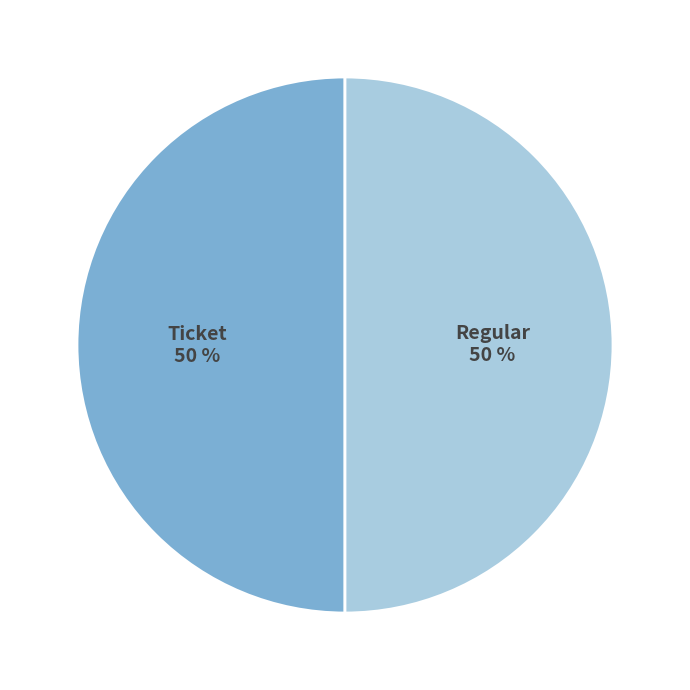

To the nearest percent, what is the average slice percentage?

50%